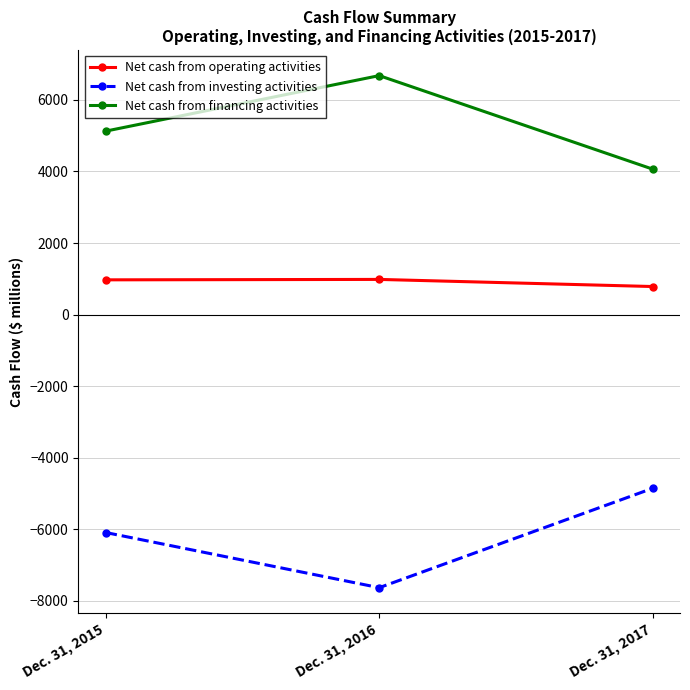

Is it true that Net cash from operating activities equals 783 at Dec. 31, 2017?

True